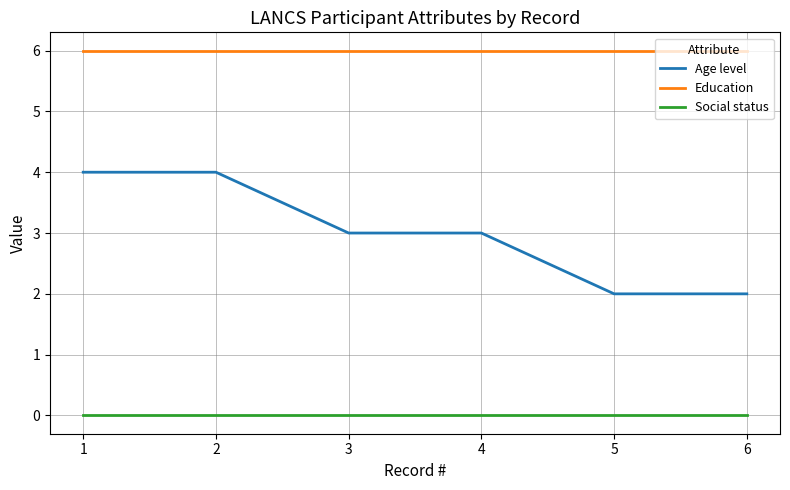

Rank the series at 3 from lowest to highest value.

Social status, Age level, Education